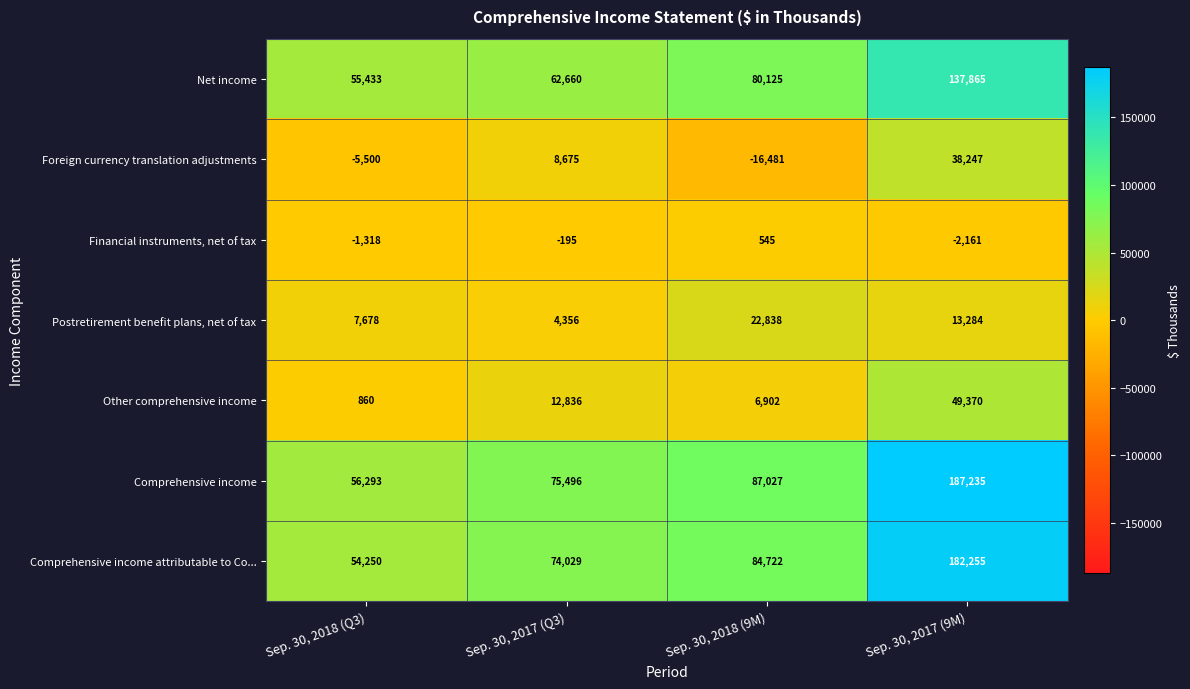

The value of Other comprehensive income at Sep. 30, 2018 (9M) is 6902. True or false?

True